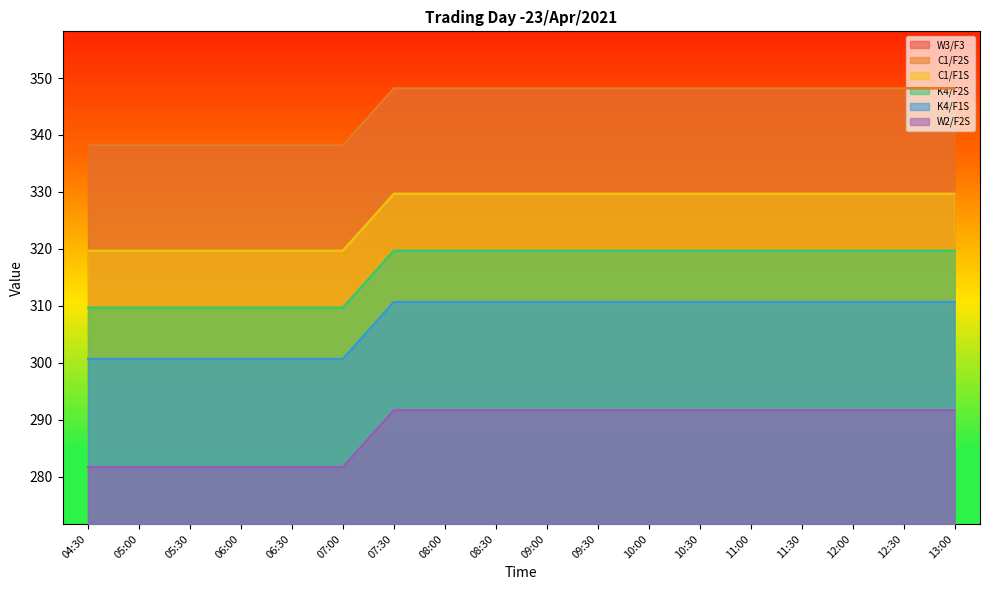

Reading left to right, extract all data points from this chart.

W3/F3: 338.2	338.2	338.2	338.2	338.2	338.2	348.2	348.2	348.2	348.2	348.2	348.2	348.2	348.2	348.2	348.2	348.2	348.2
C1/F2S: 338.2	338.2	338.2	338.2	338.2	338.2	348.2	348.2	348.2	348.2	348.2	348.2	348.2	348.2	348.2	348.2	348.2	348.2
C1/F1S: 319.7	319.7	319.7	319.7	319.7	319.7	329.7	329.7	329.7	329.7	329.7	329.7	329.7	329.7	329.7	329.7	329.7	329.7
K4/F2S: 309.7	309.7	309.7	309.7	309.7	309.7	319.7	319.7	319.7	319.7	319.7	319.7	319.7	319.7	319.7	319.7	319.7	319.7
K4/F1S: 300.7	300.7	300.7	300.7	300.7	300.7	310.7	310.7	310.7	310.7	310.7	310.7	310.7	310.7	310.7	310.7	310.7	310.7
W2/F2S: 281.7	281.7	281.7	281.7	281.7	281.7	291.7	291.7	291.7	291.7	291.7	291.7	291.7	291.7	291.7	291.7	291.7	291.7